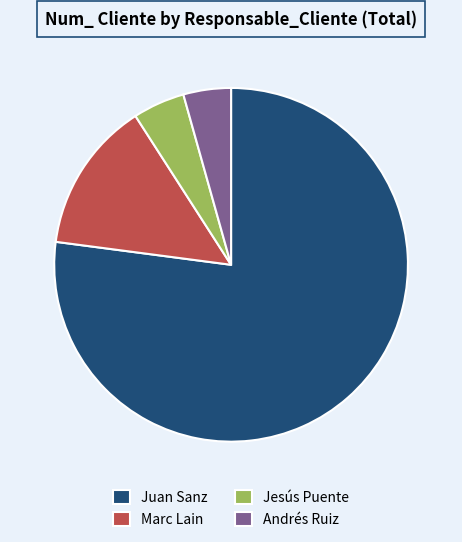

Between Jesús Puente and Marc Lain, which is larger?

Marc Lain